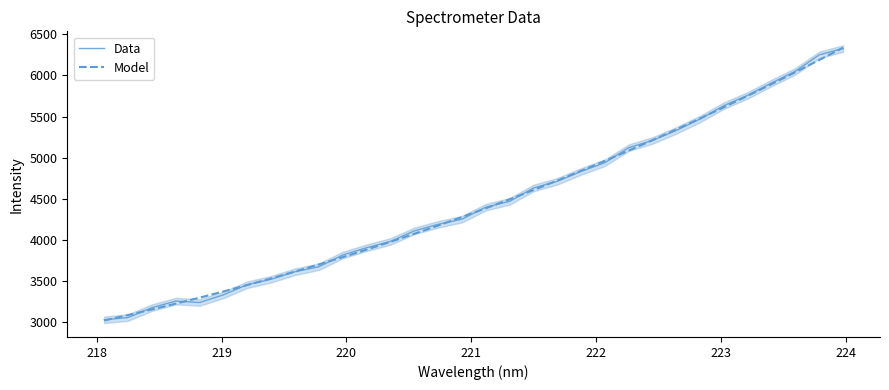

What is the minimum value for Model?

3023.1